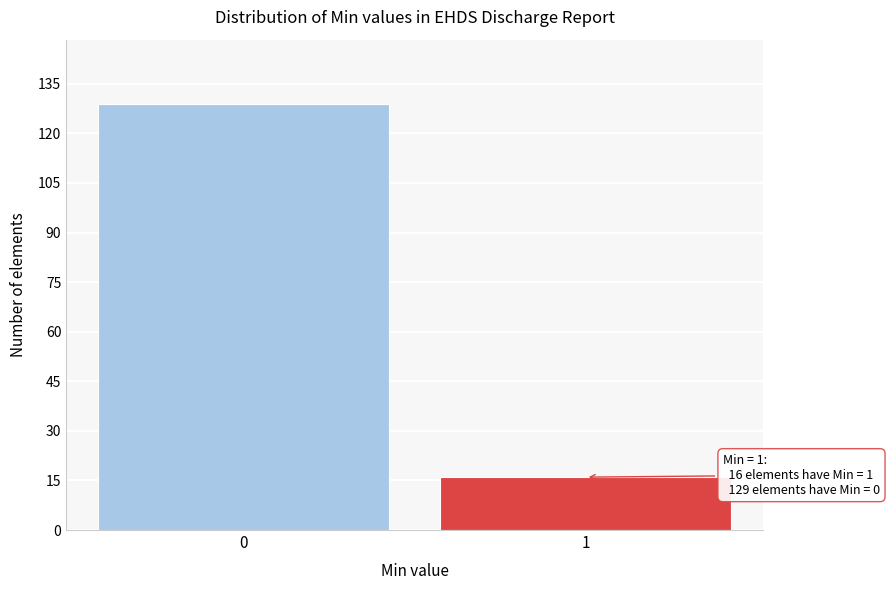

Reading left to right, what are all the values shown in this chart?

0=129	1=16